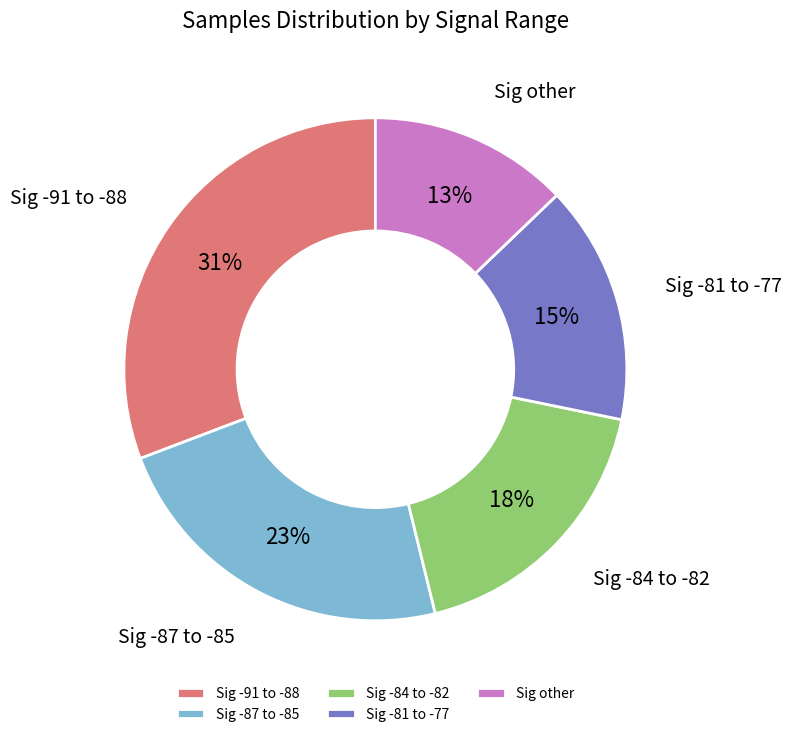

What is the ratio of the value at Sig -81 to -77 to the value at Sig -91 to -88?

0.5